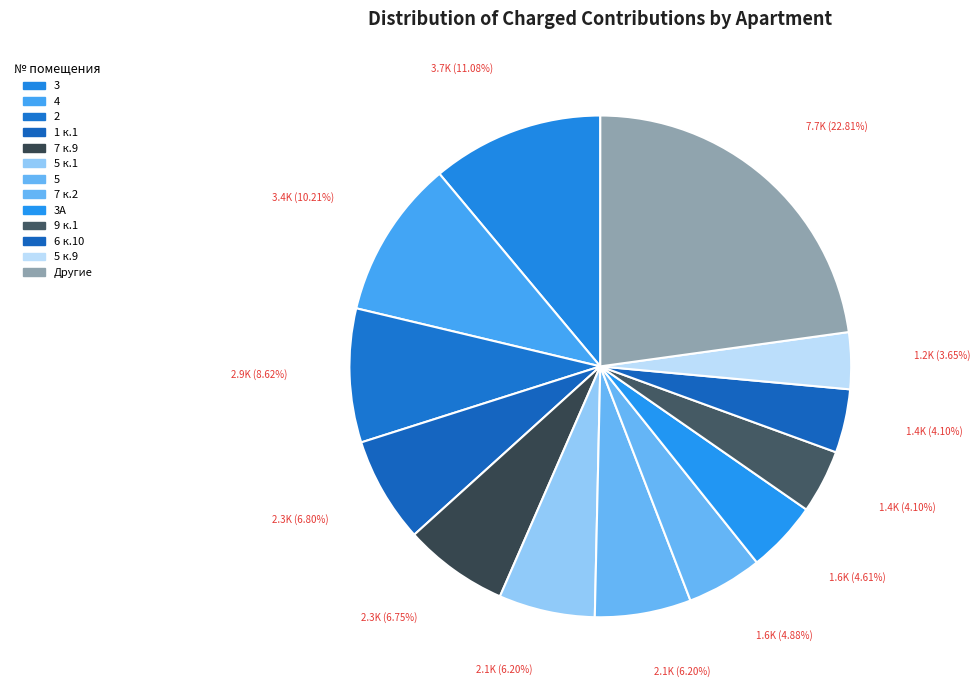

Count the number of slices in the pie.

13